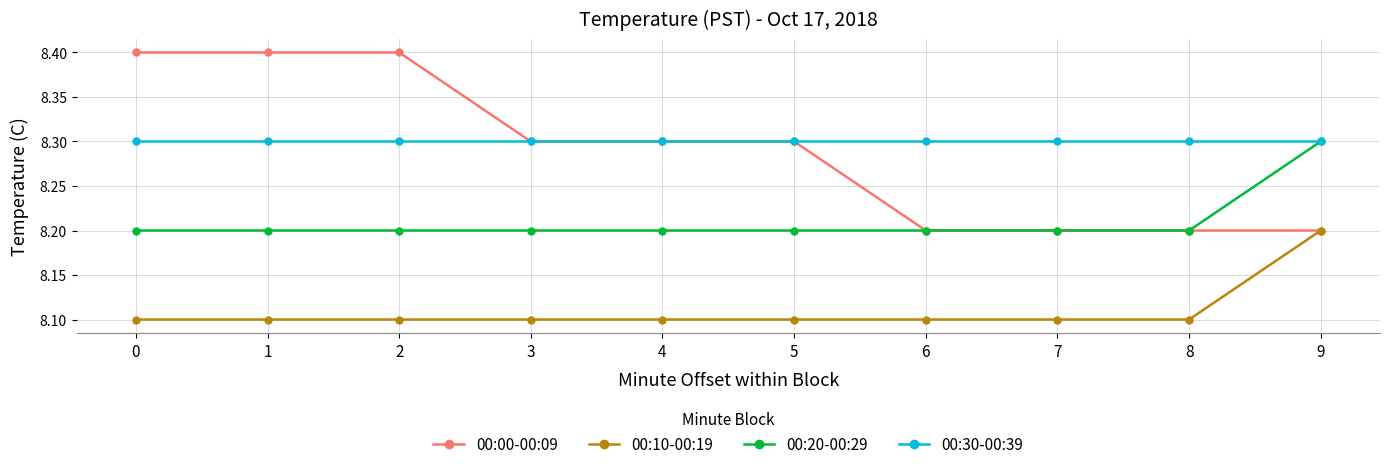

The value of 00:10-00:19 at 2 is 8.1. True or false?

True